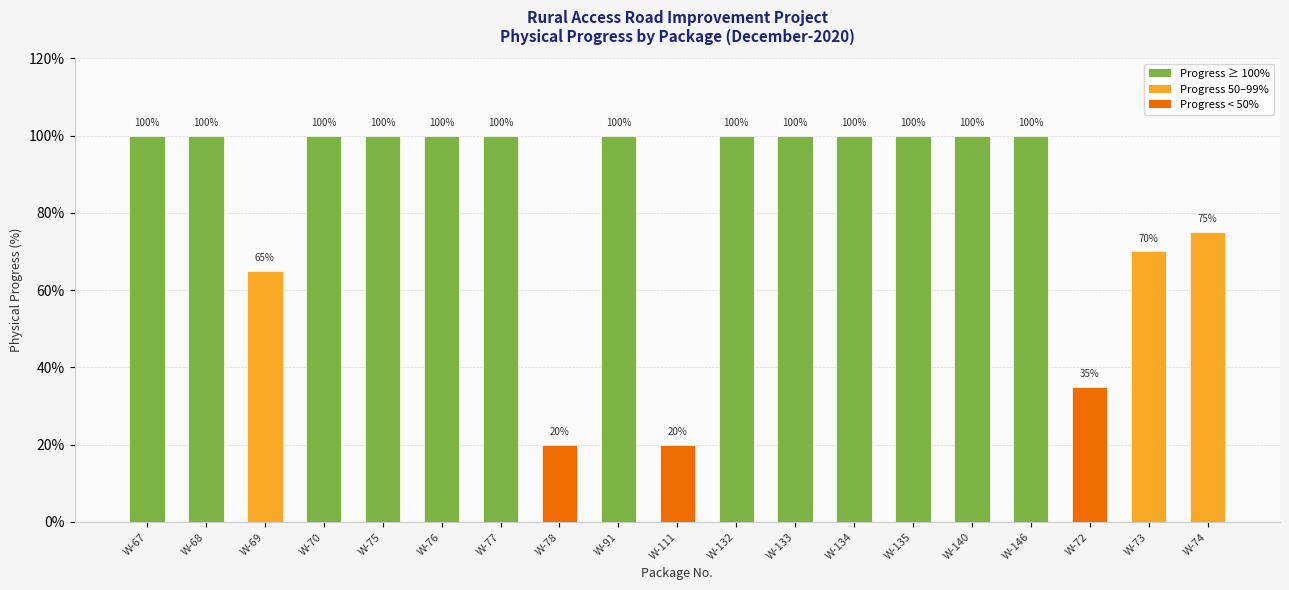

Are the bars horizontal?

No